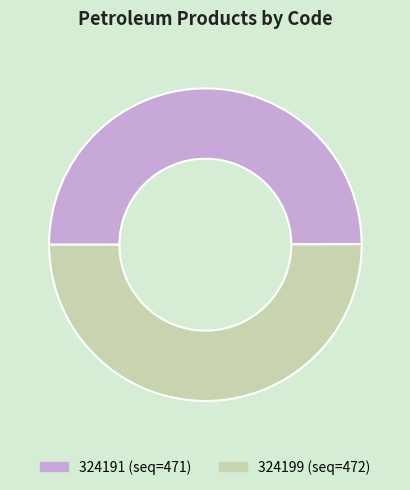

True or false: 324191 (seq=471) accounts for 50% of the total.

True